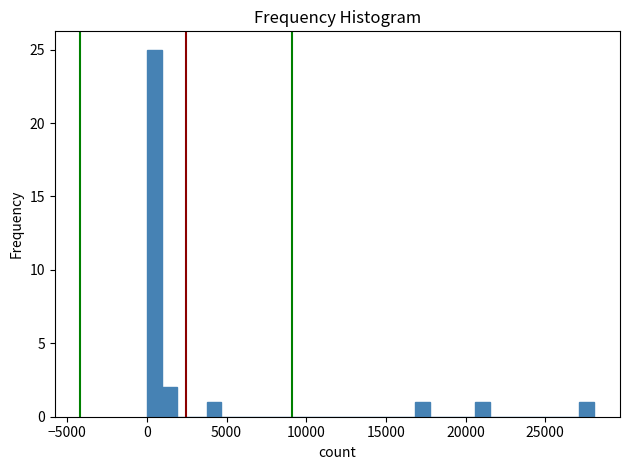

Read against the x-axis, roughly where is the centre of the tallest bar?

500